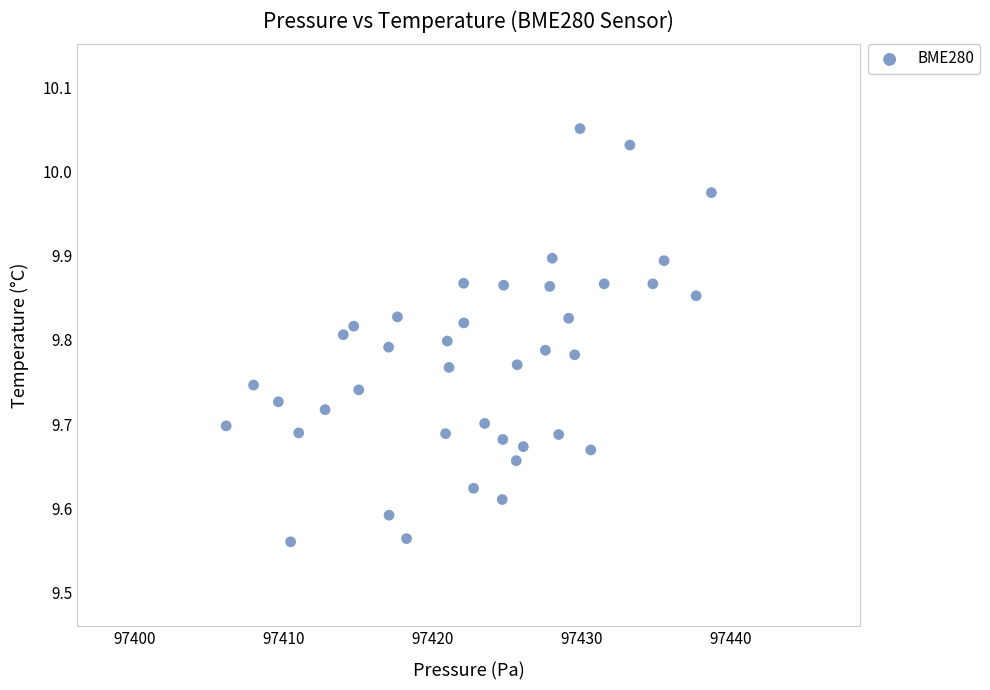

What is the range of X values (max minus min)?

32.6